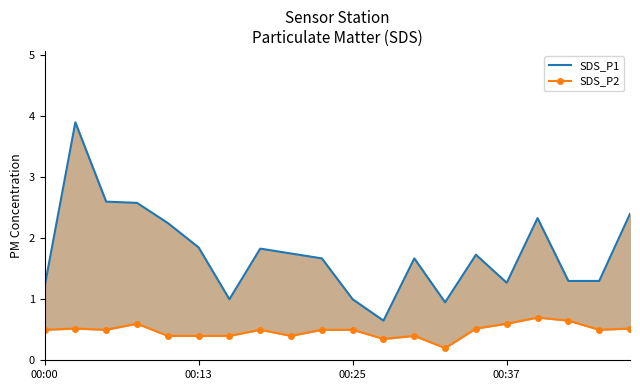

What is the difference between the maximum and minimum values in the SDS_P2 series?

0.5